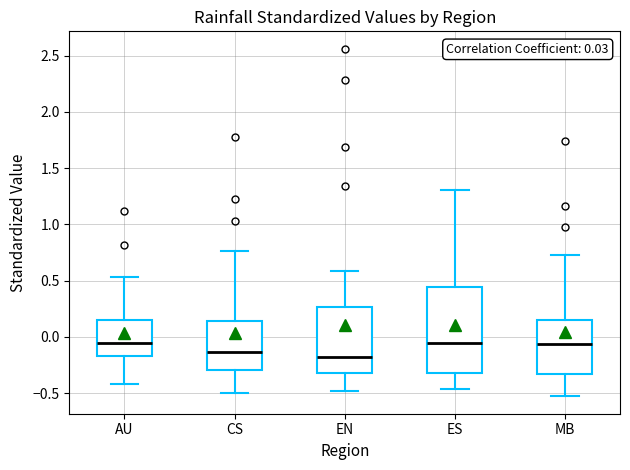

Comparing the boxes themselves (not the whiskers), which one is the tallest?

ES